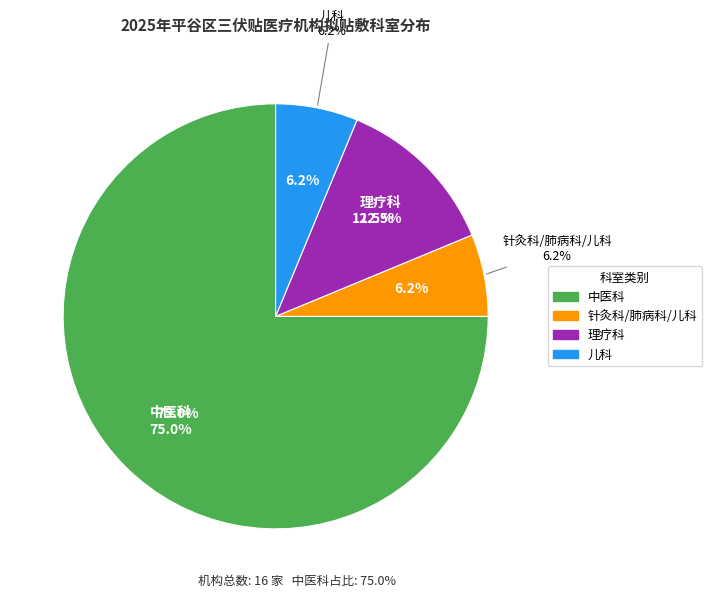

How many segments does this pie chart have?

4